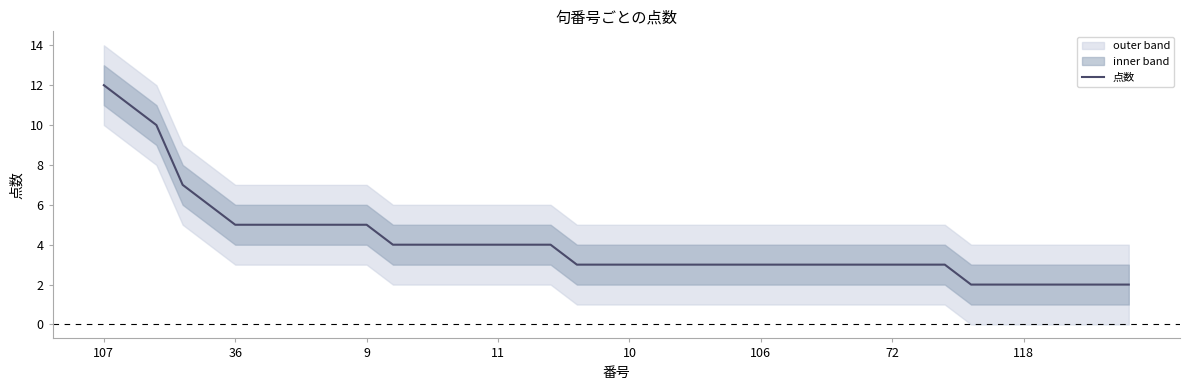

What is the difference between the second highest and minimum values?

9